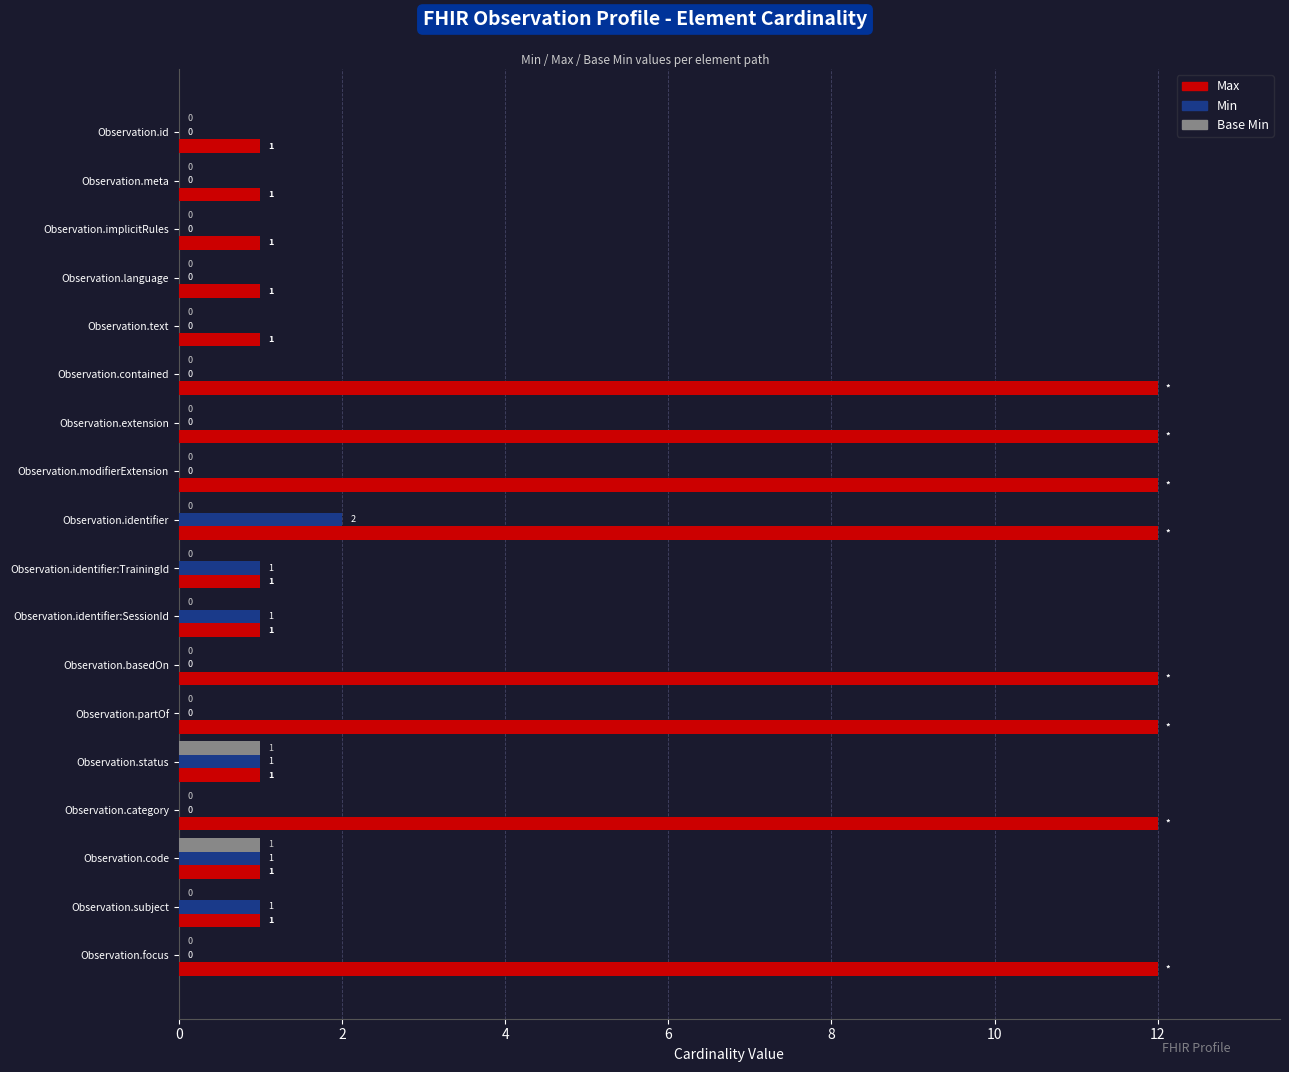

Between Observation.contained and Observation.code, which series saw the biggest shift?

Max